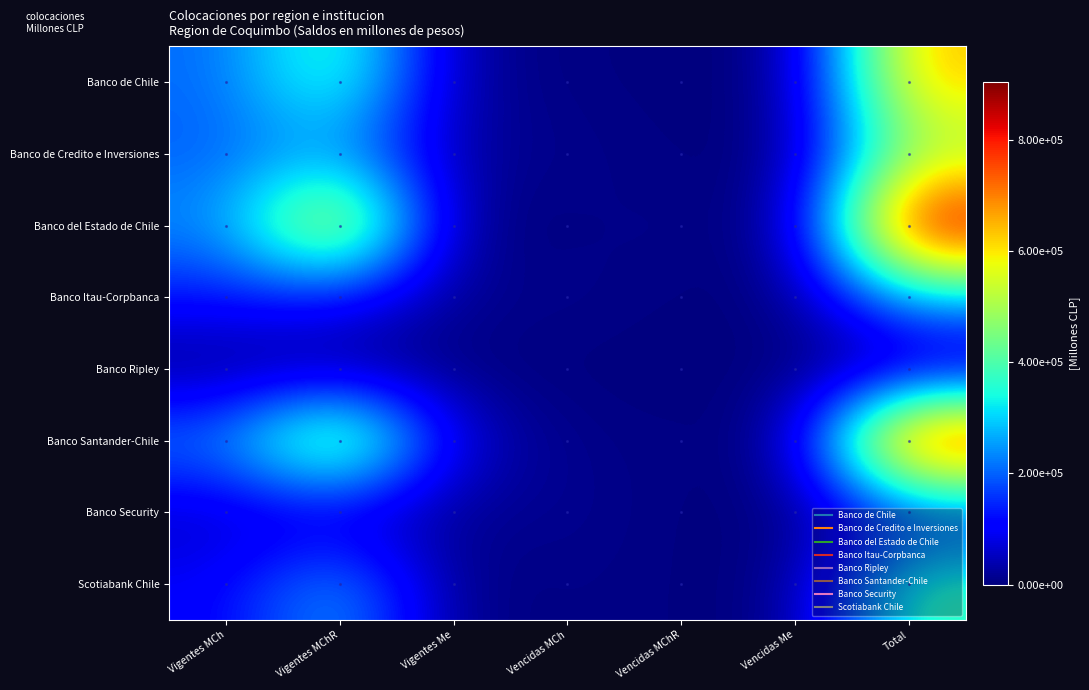

At how many categories does at least one series exceed 898093?

1